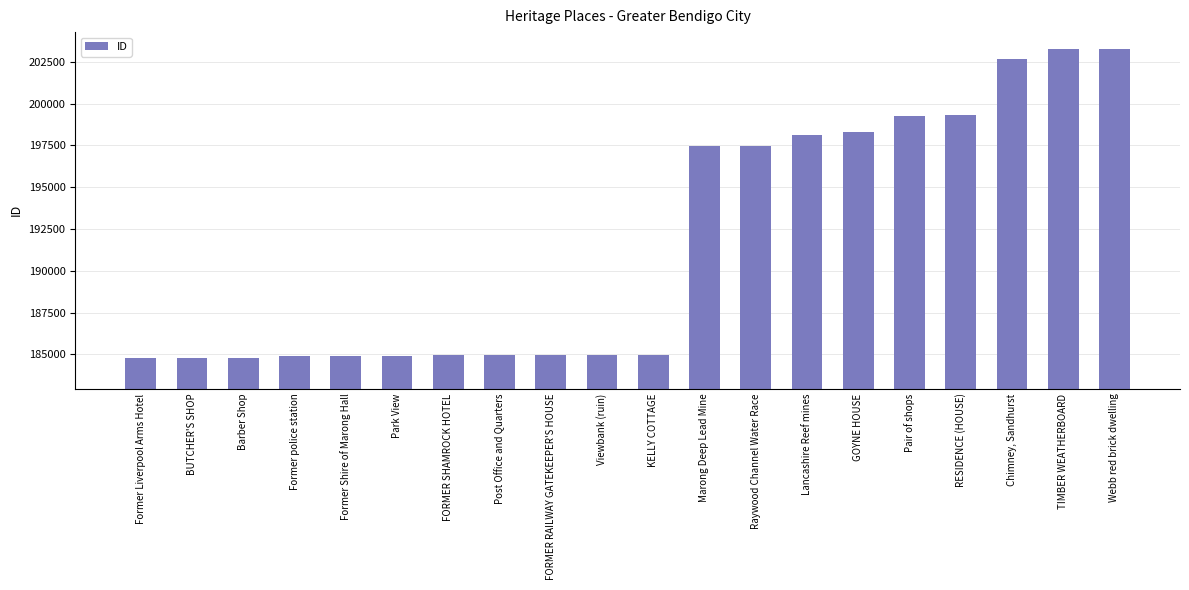

What is the smallest value displayed?

184801